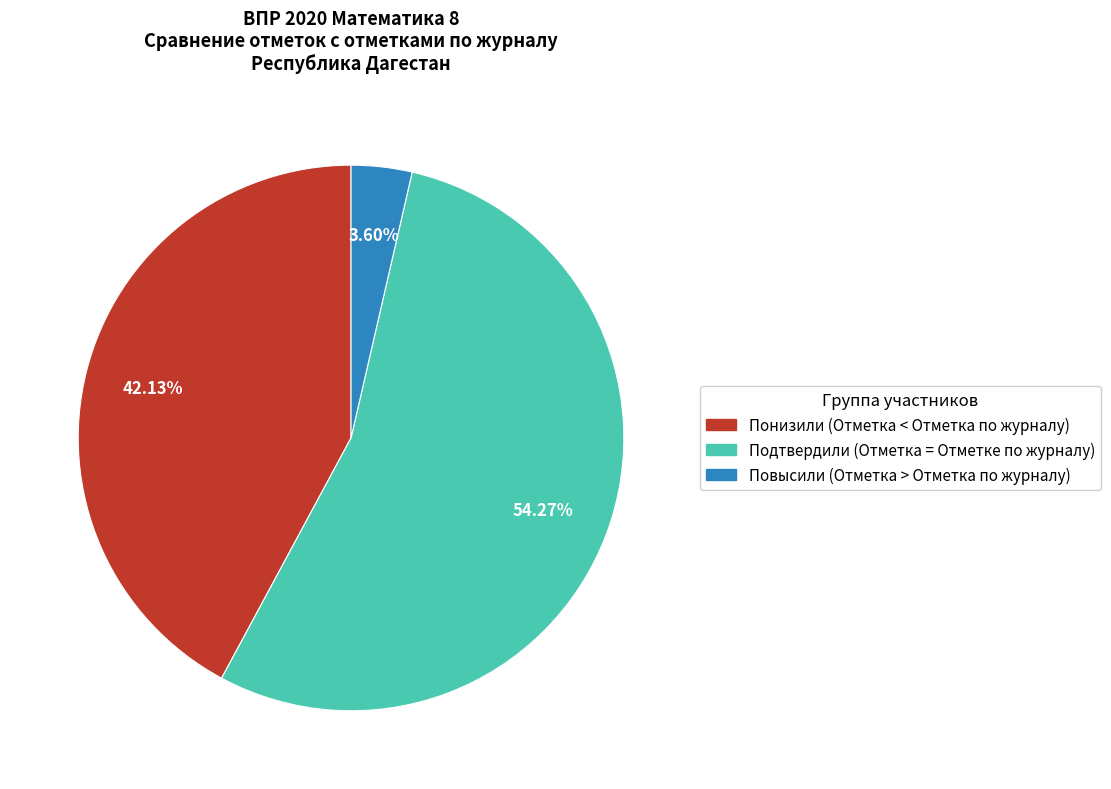

Which has a higher value, Повысили (Отметка > Отметка по журналу) or Понизили (Отметка < Отметка по журналу)?

Понизили (Отметка < Отметка по журналу)